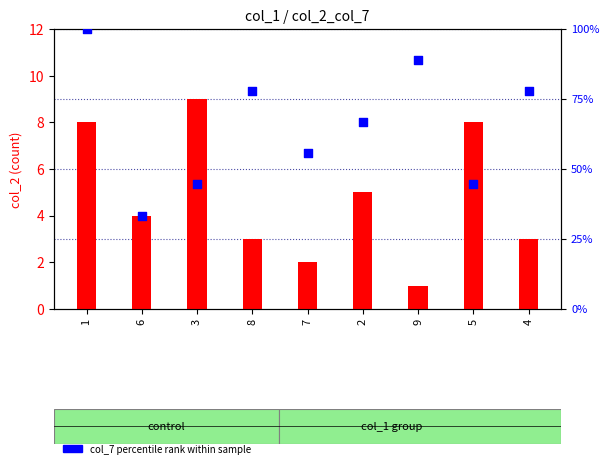

What is the total value across all series at 8?

80.8